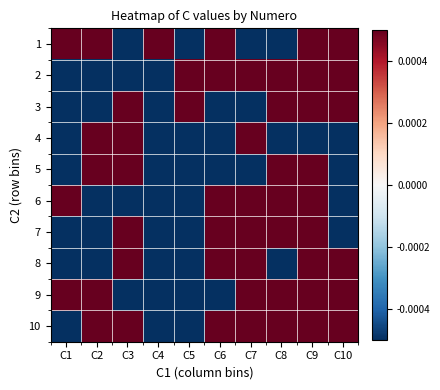

How many distinct data groups are displayed?

10